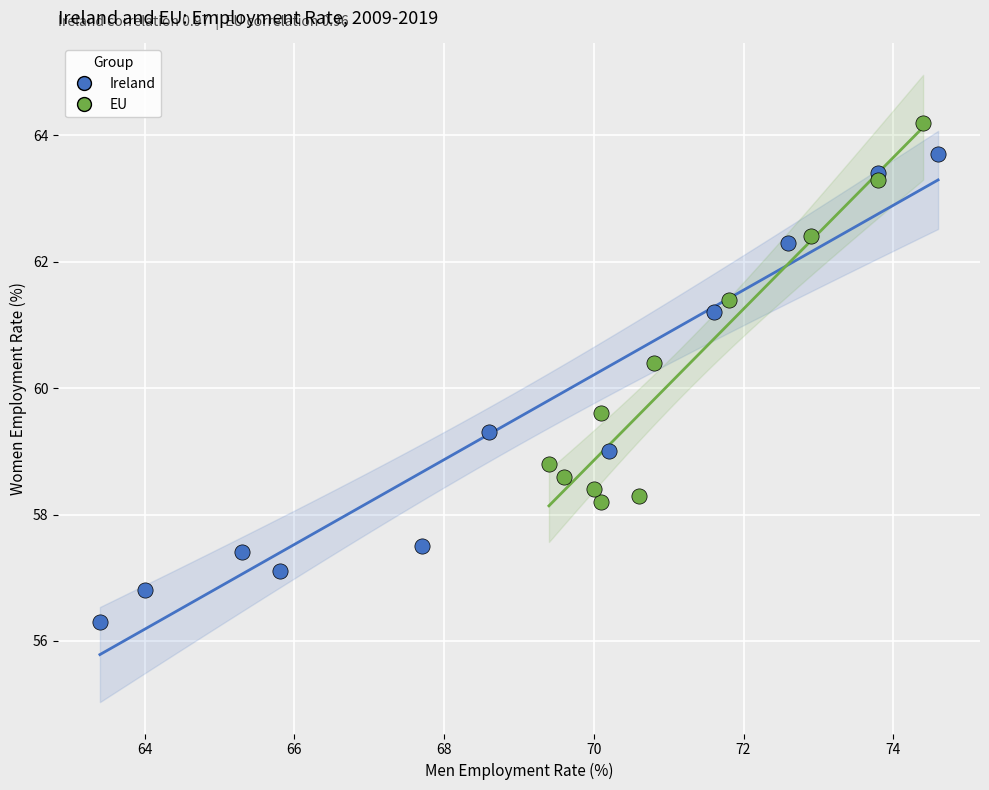

Which series contains the highest Y value?

EU